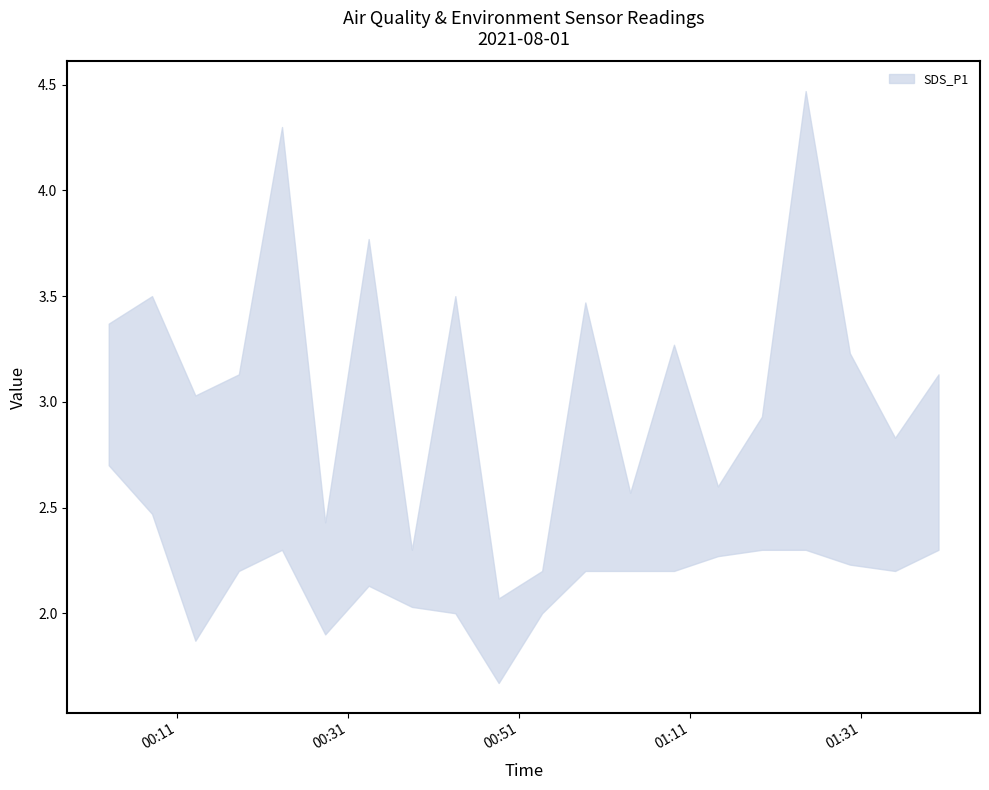

What is the spread (max minus min) of values at 2021/08/01 01:29:41?

1.0